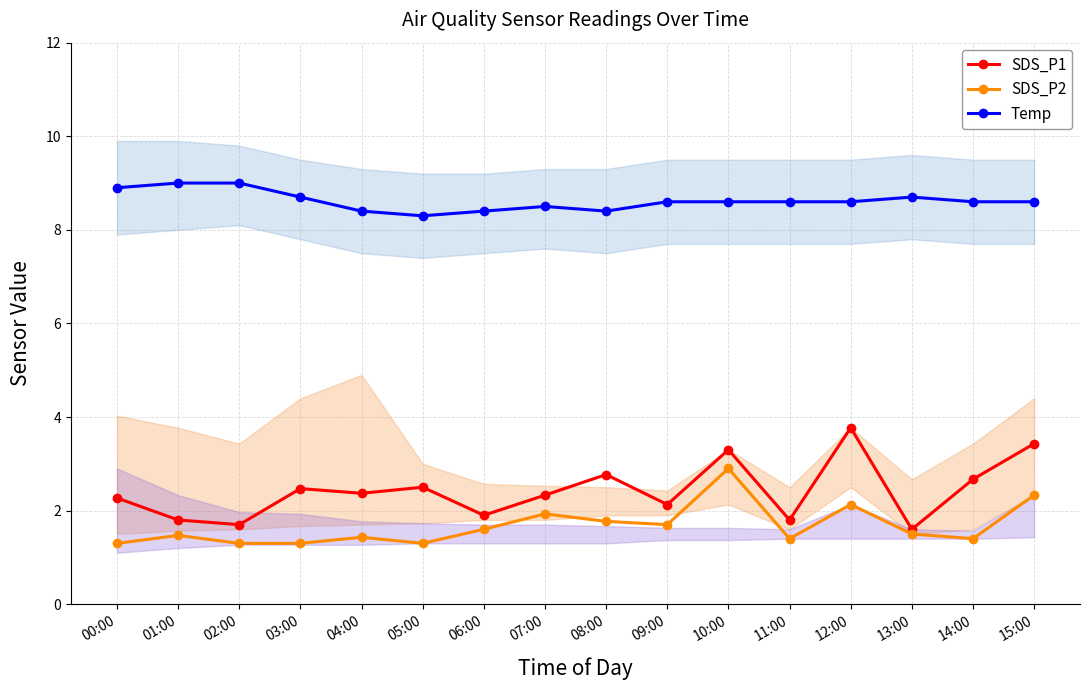

In SDS_P2, how many points are lower than both neighbors (excluding endpoints)?

4